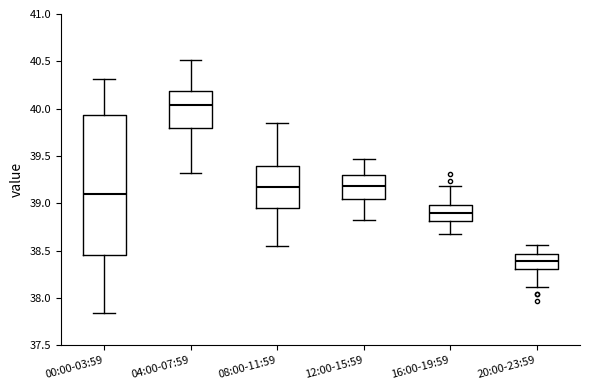

Reading left to right, transcribe this box plot: for each box, give where its median line is, the range the box spans, and where its two whiskers end, as read against the y-axis. The values are not printed on the chart, so give them approximately, as read against the axis.

00:00-03:59: median 39.10, box 38.45 to 39.95, whiskers 37.85 to 40.30
04:00-07:59: median 40.05, box 39.80 to 40.20, whiskers 39.30 to 40.50
08:00-11:59: median 39.20, box 38.95 to 39.40, whiskers 38.55 to 39.85
12:00-15:59: median 39.20, box 39.05 to 39.30, whiskers 38.80 to 39.45
16:00-19:59: median 38.90, box 38.80 to 39.00, whiskers 38.70 to 39.20
20:00-23:59: median 38.40, box 38.30 to 38.45, whiskers 38.10 to 38.55